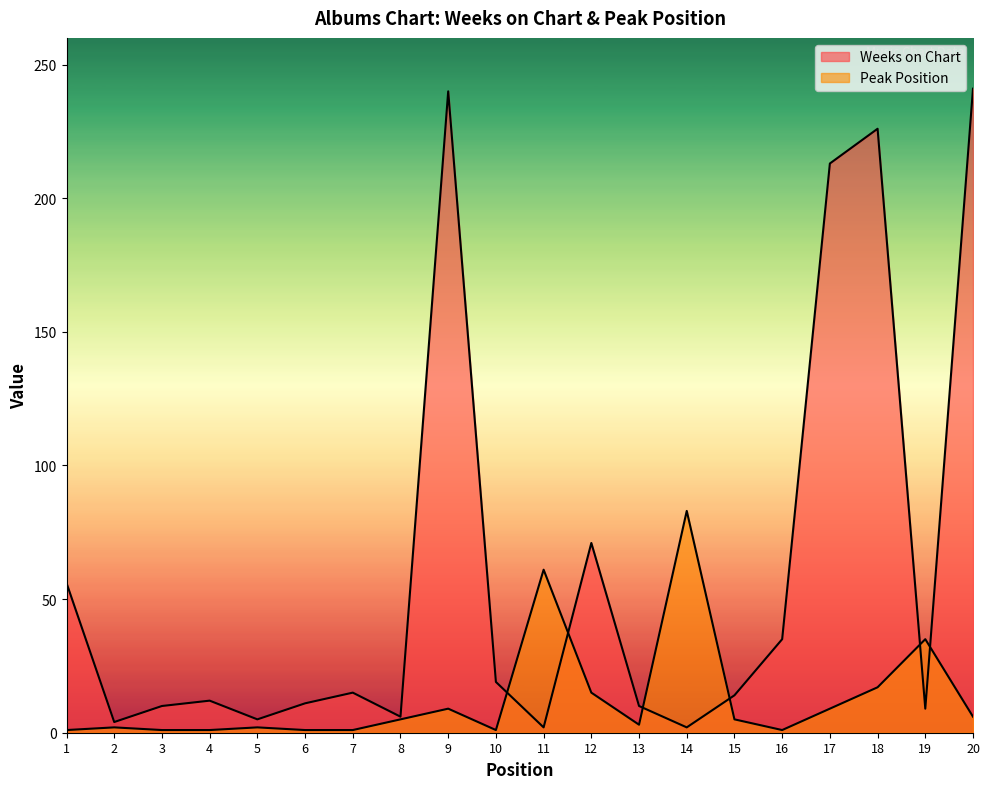

At which category is the sum across all series the highest?

9